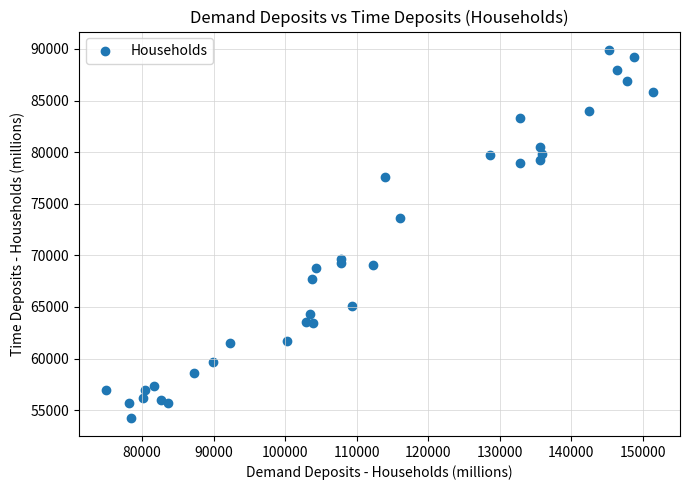

What Y value in the scatter plot is closest to 72093?

73659.8